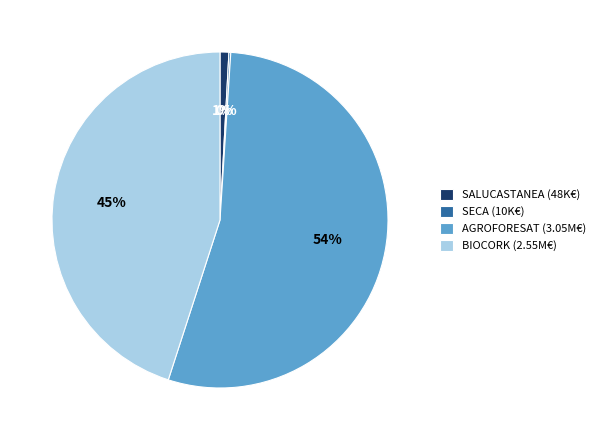

Between AGROFORESAT (3.05M€) and SALUCASTANEA (48K€), which is larger?

AGROFORESAT (3.05M€)